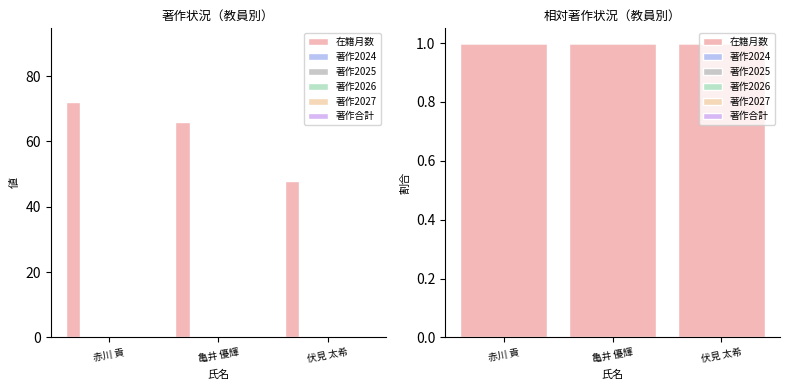

At how many categories does at least one series exceed 0?

3